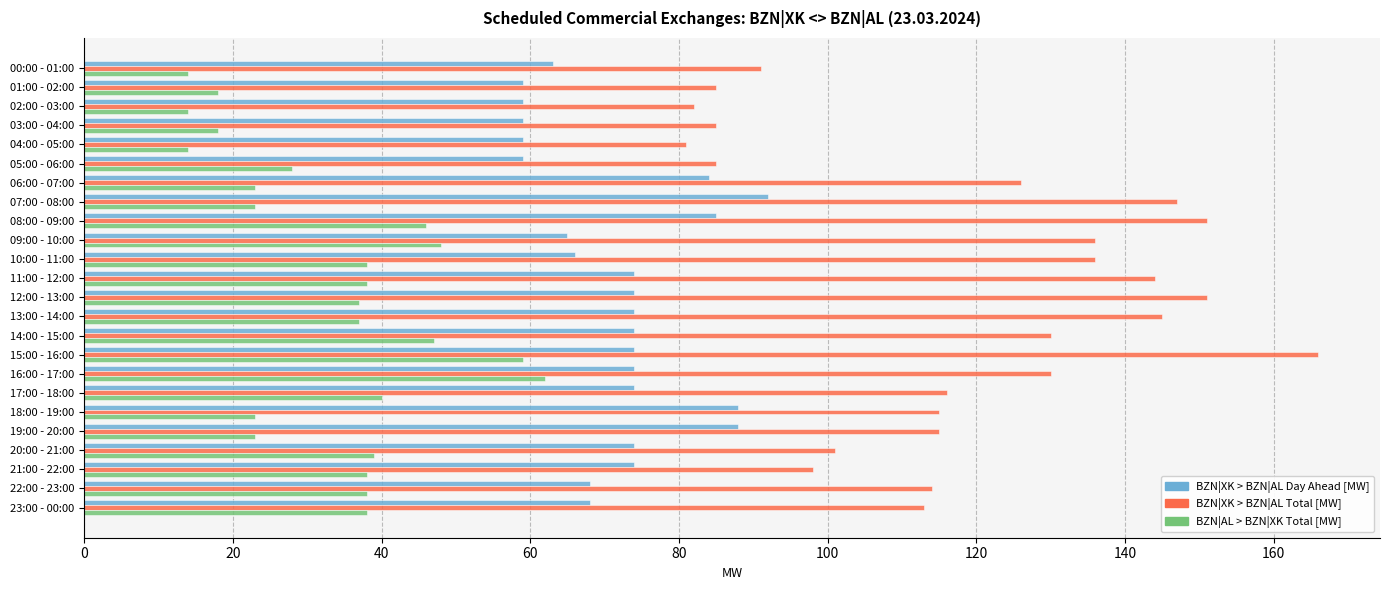

Is it true that BZN|XK > BZN|AL Day Ahead [MW] equals 65 at 09:00 - 10:00?

True